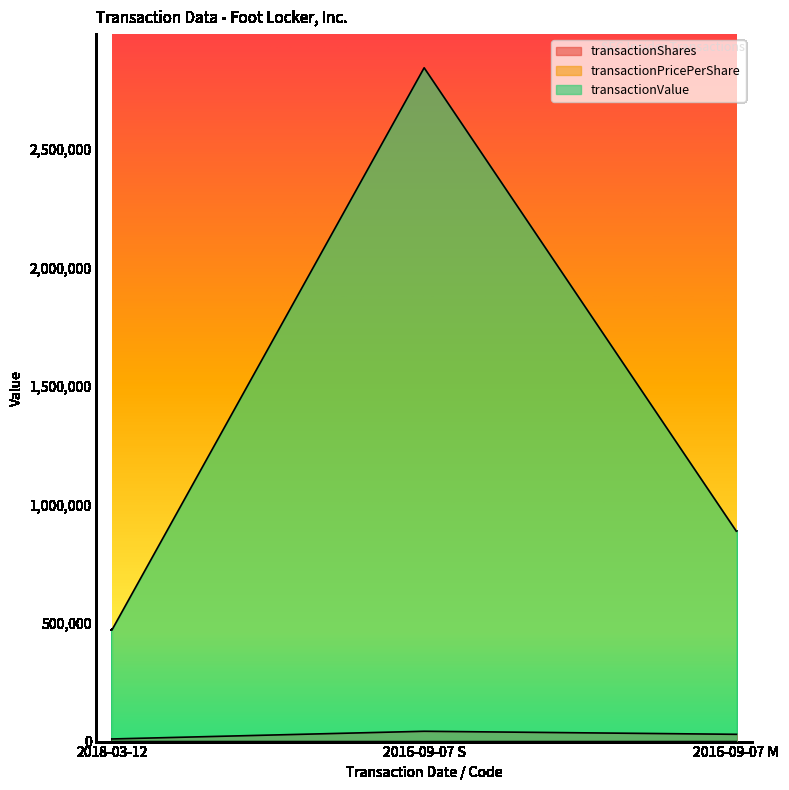

At which label does transactionShares first exceed 30667?

2016-09-07 S